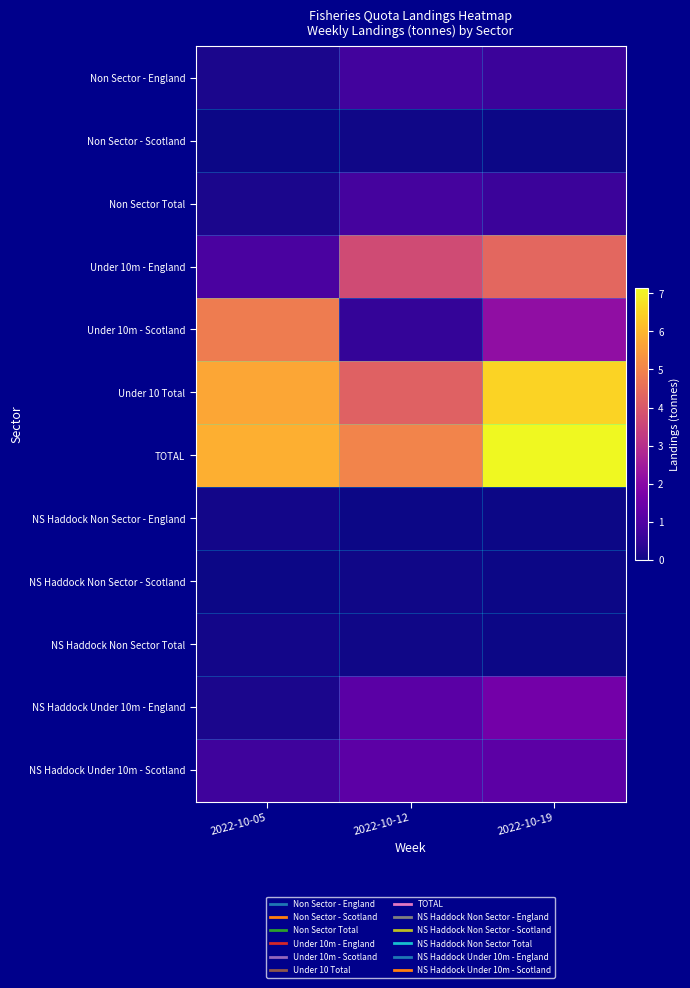

Count the number of data series in this chart.

12